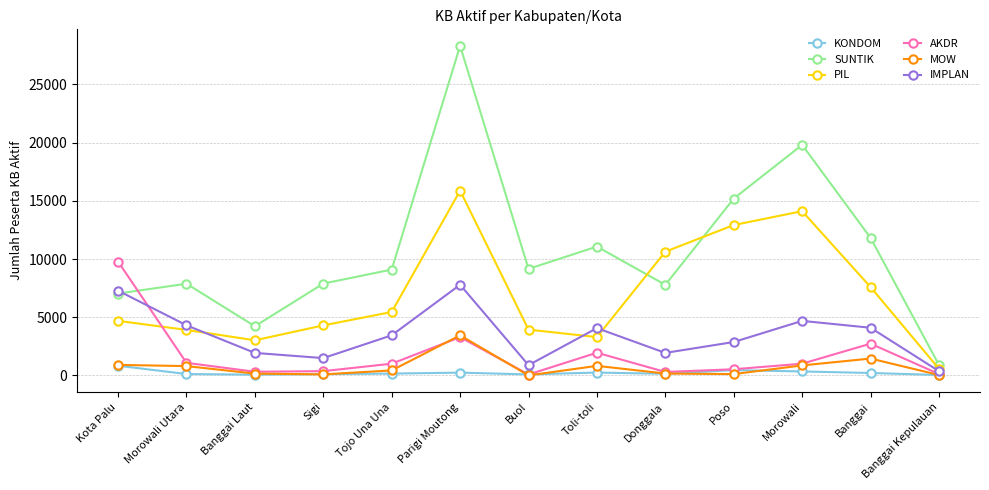

At how many categories does at least one series exceed 5303?

11